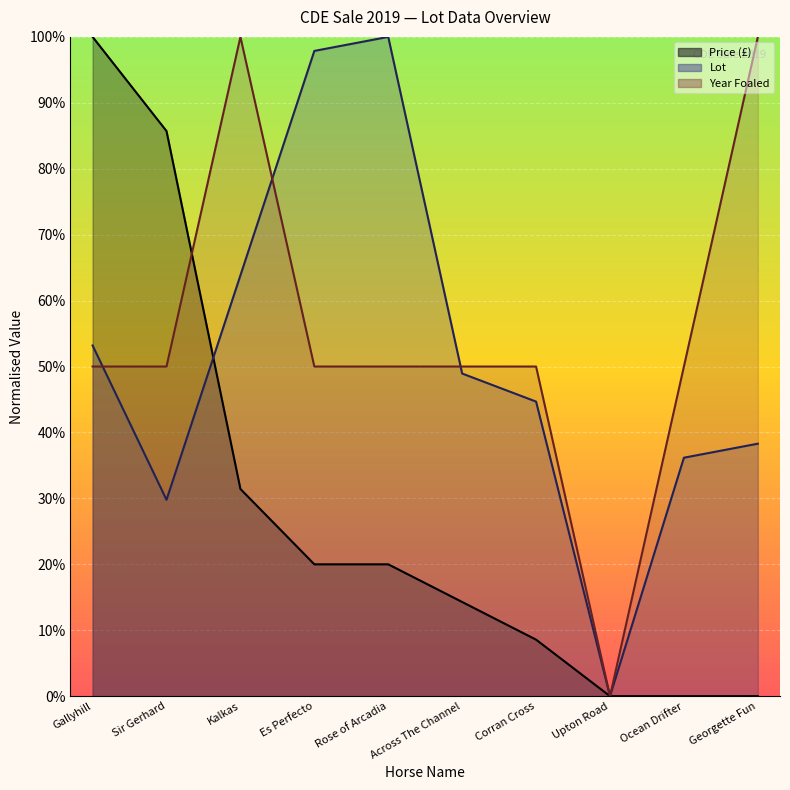

How many categories are shown in the chart?

10